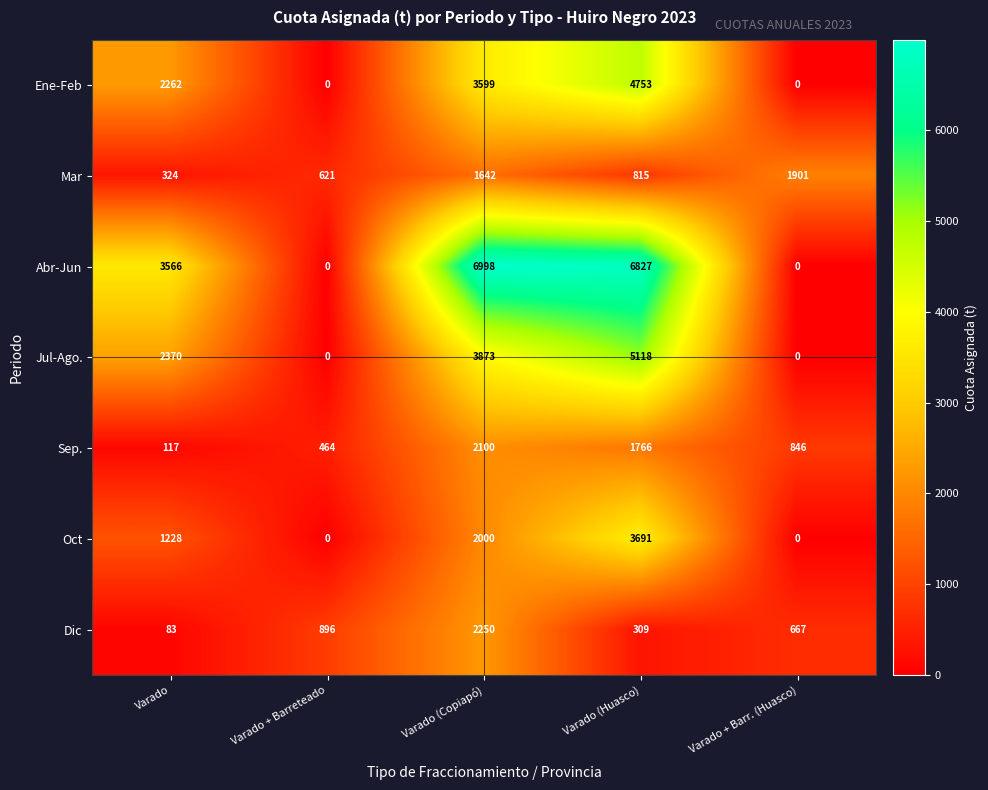

What is the maximum value for Ene-Feb?

4753